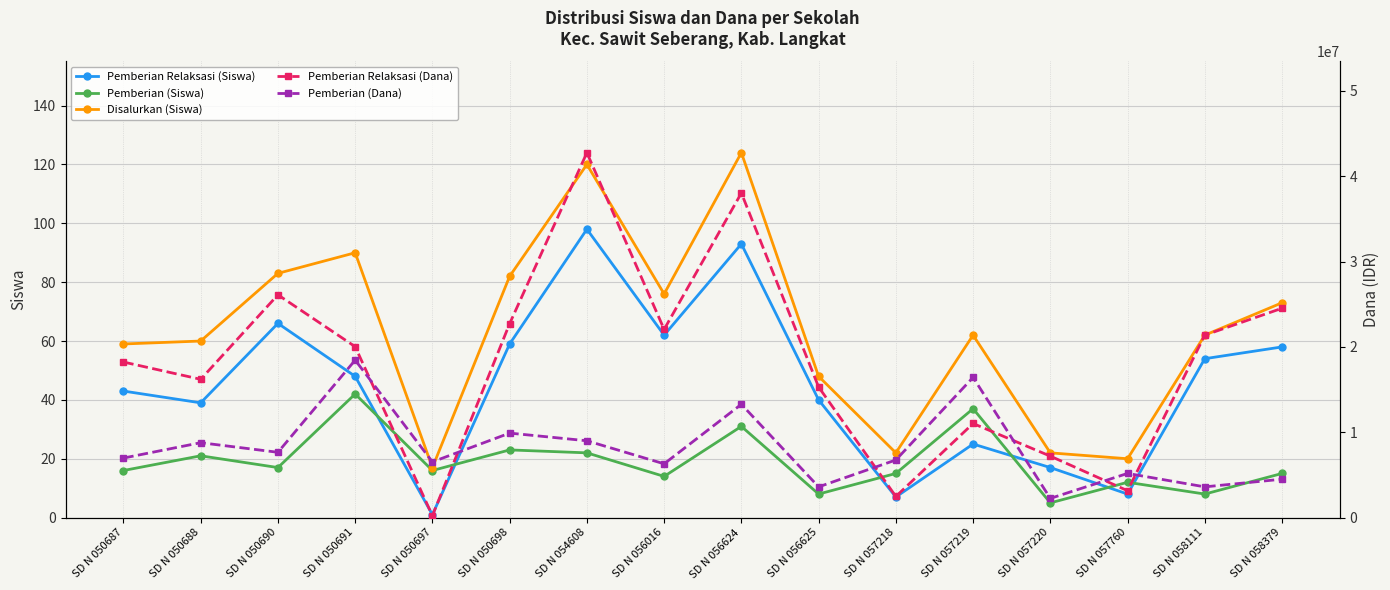

True or false: Pemberian (Dana) and Pemberian (Siswa) intersect in this chart.

False